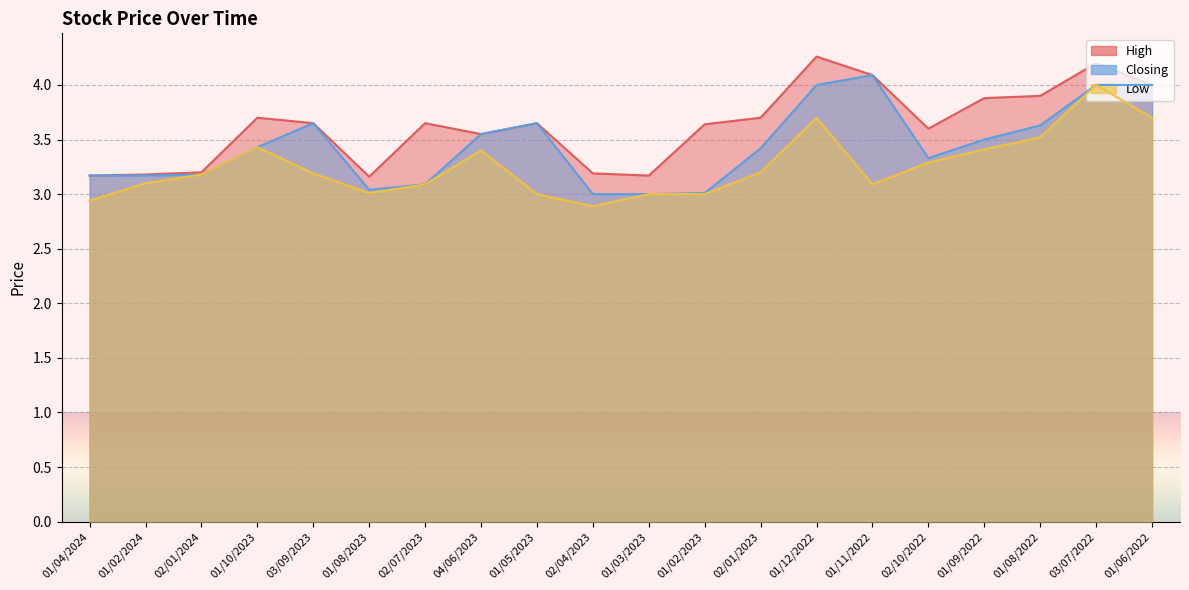

Rank the categories by High value from highest to lowest.

01/12/2022, 03/07/2022, 01/11/2022, 01/06/2022, 01/08/2022, 01/09/2022, 01/10/2023, 02/01/2023, 03/09/2023, 02/07/2023, 01/05/2023, 01/02/2023, 02/10/2022, 04/06/2023, 02/01/2024, 02/04/2023, 01/02/2024, 01/04/2024, 01/03/2023, 01/08/2023